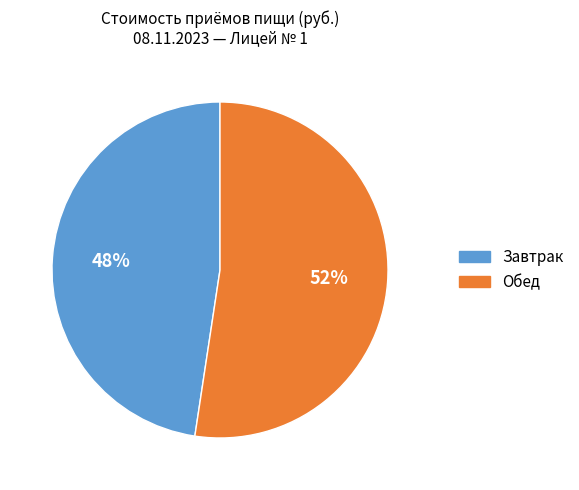

The Обед slice represents 52% of the pie. True or false?

True